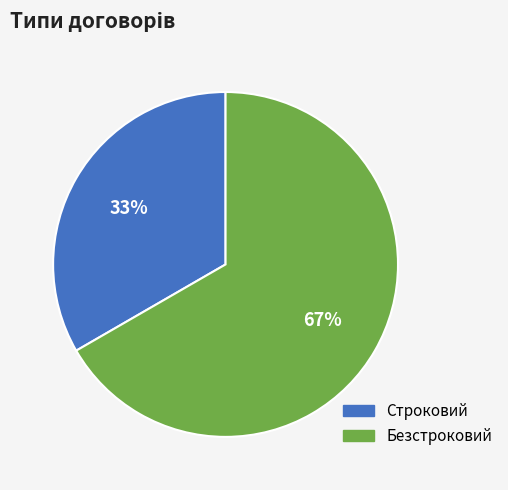

To the nearest percent, what is the combined percentage of Строковий and Безстроковий?

100%